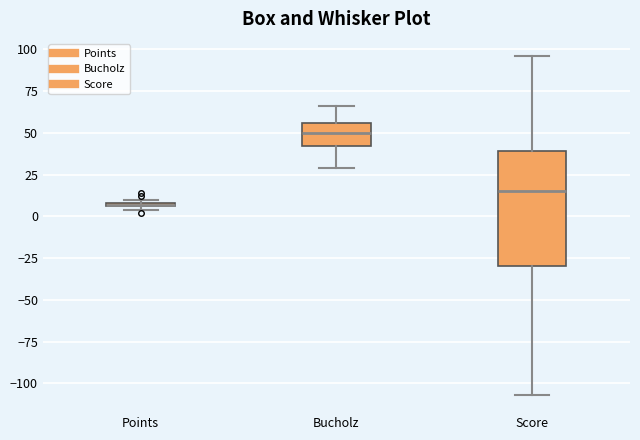

Which box has the highest median line?

Bucholz